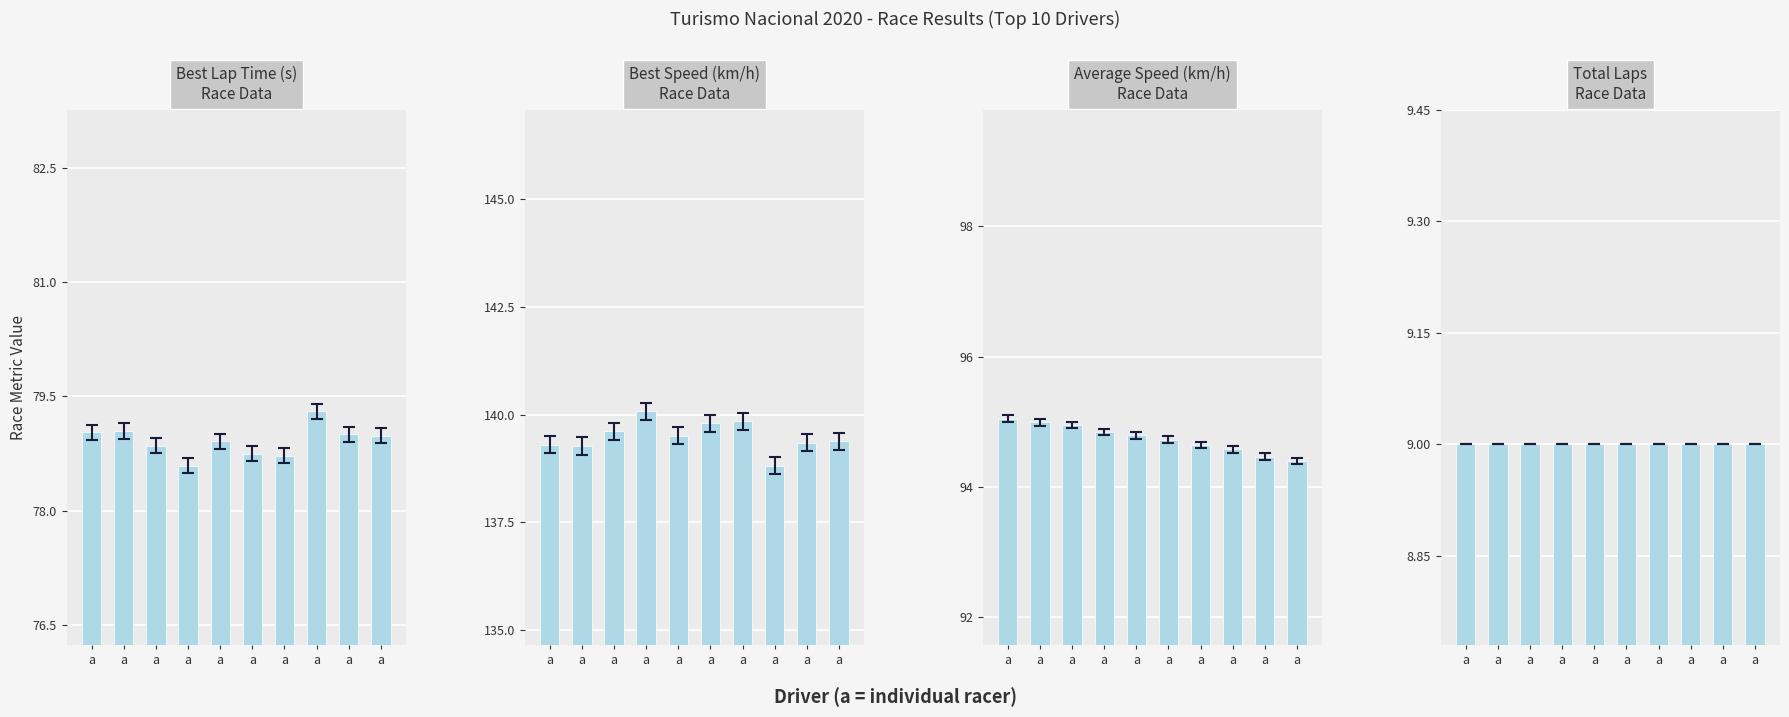

At how many categories does at least one series exceed 52?

10